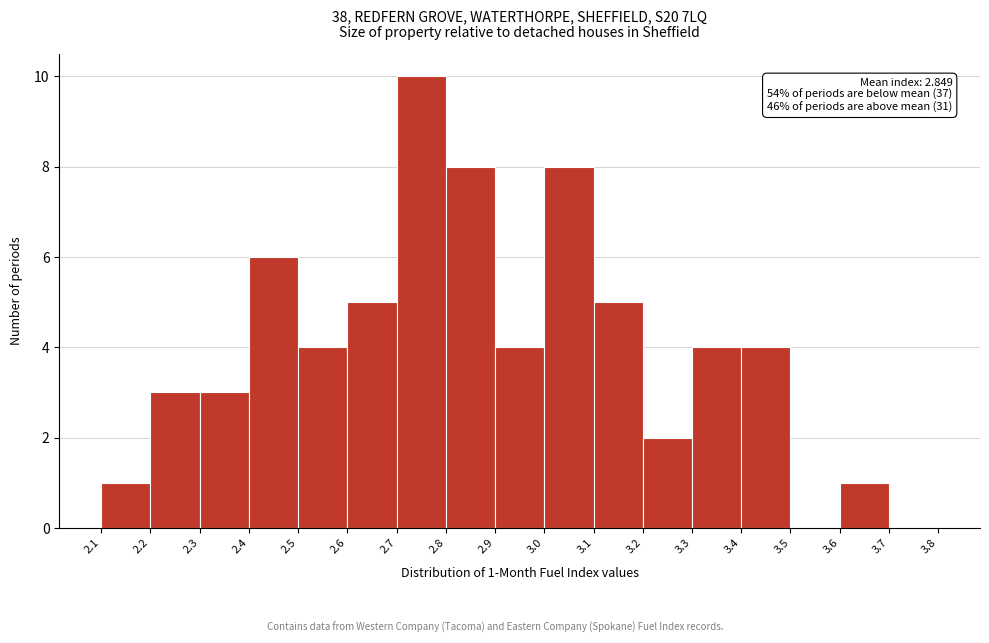

Over which range of the x-axis is the bar tallest?

2.7 to 2.8